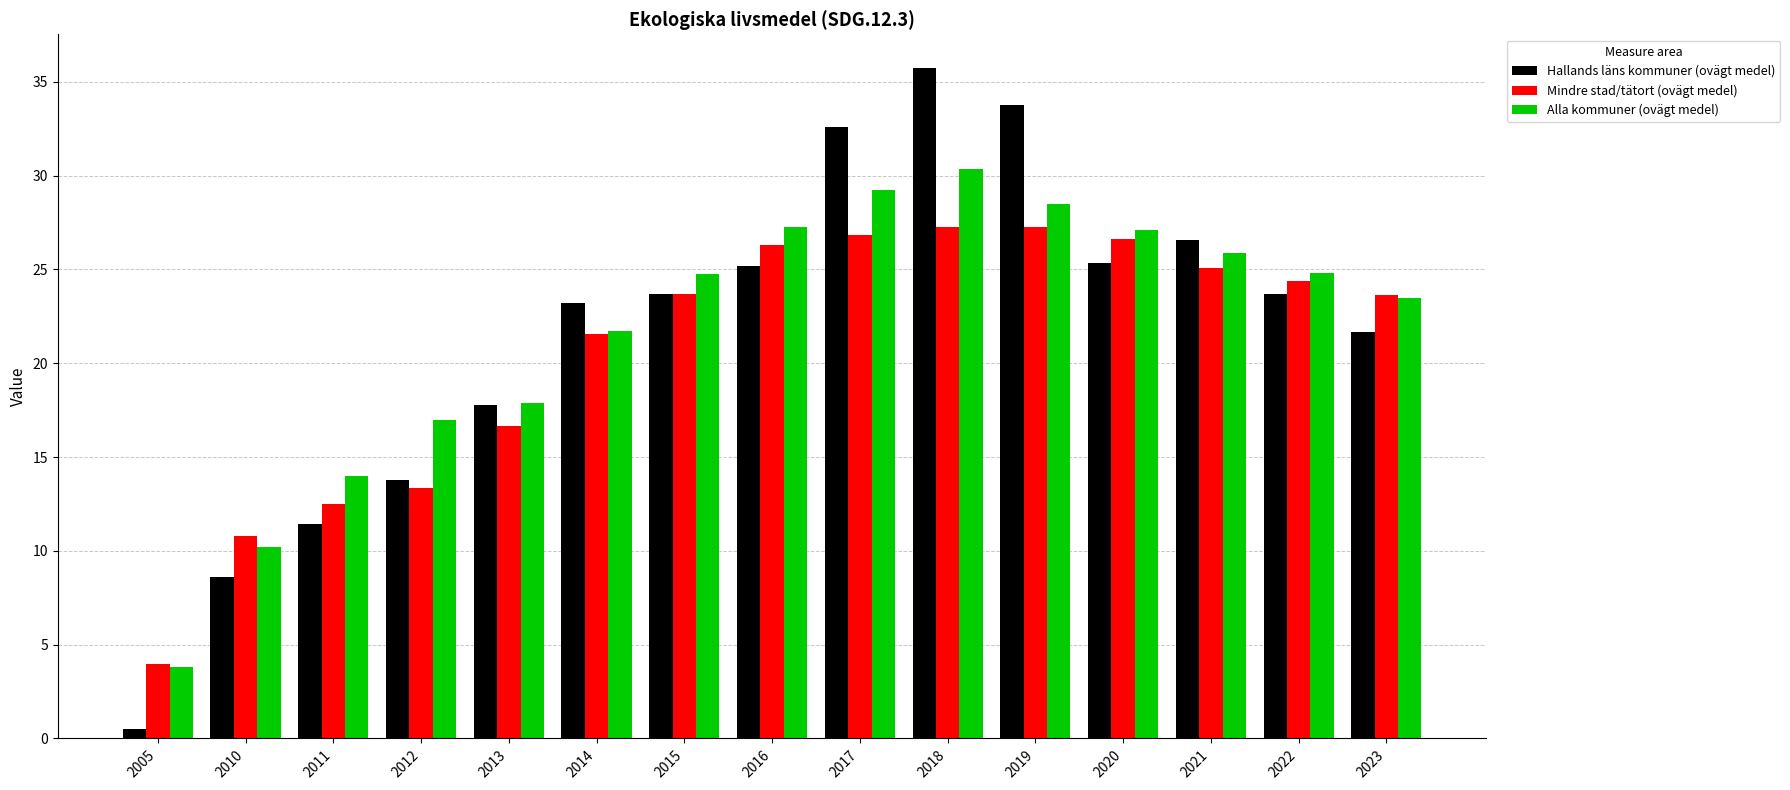

How many groups of bars are there?

15